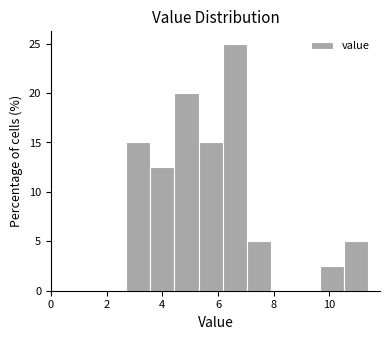

Which range on the x-axis has the tallest bar?

6.2 to 7.0